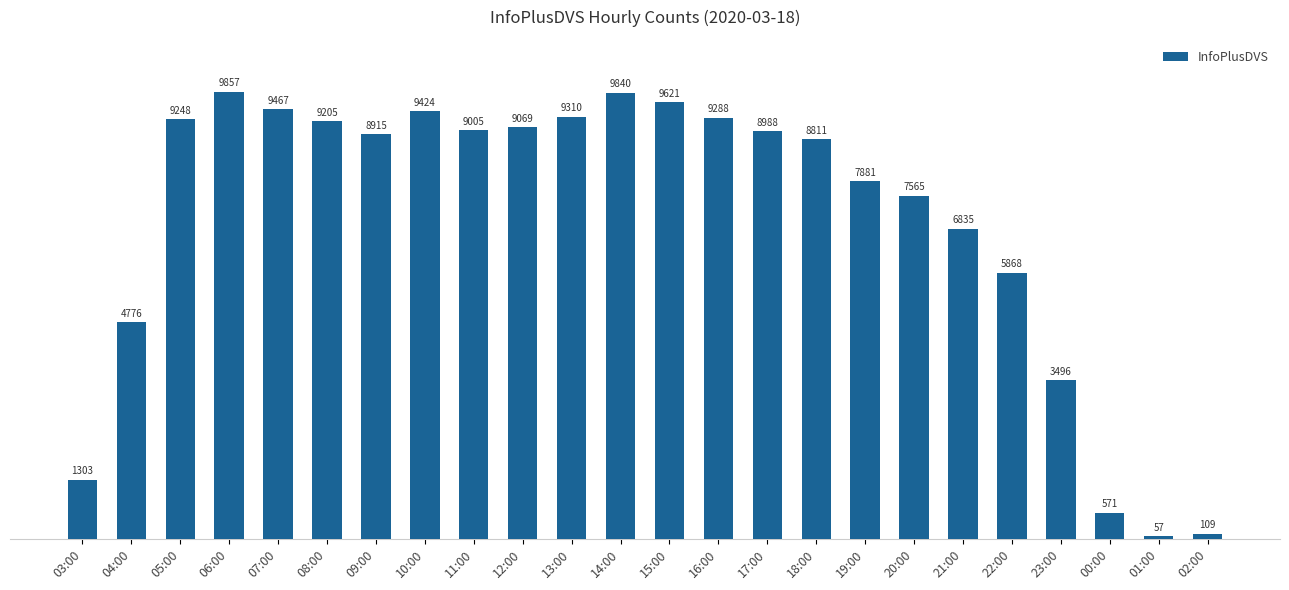

What is the smallest value displayed?

57